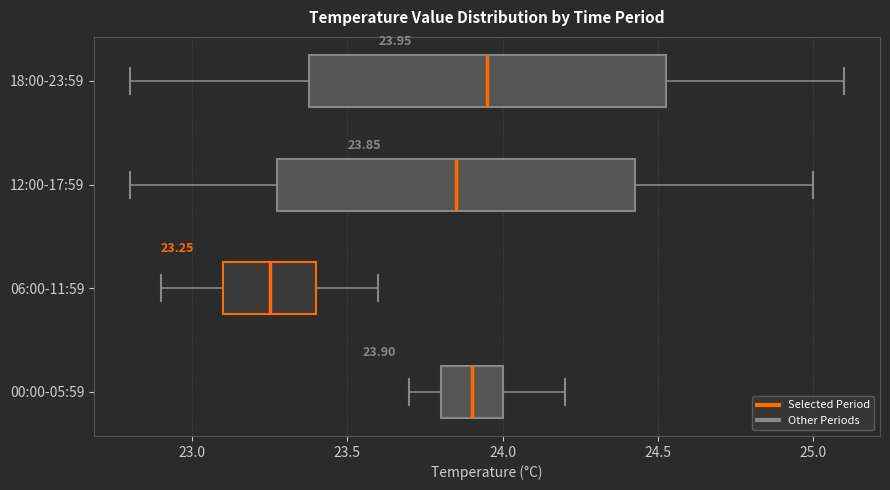

Which box's median line is the furthest to the left?

06:00-11:59